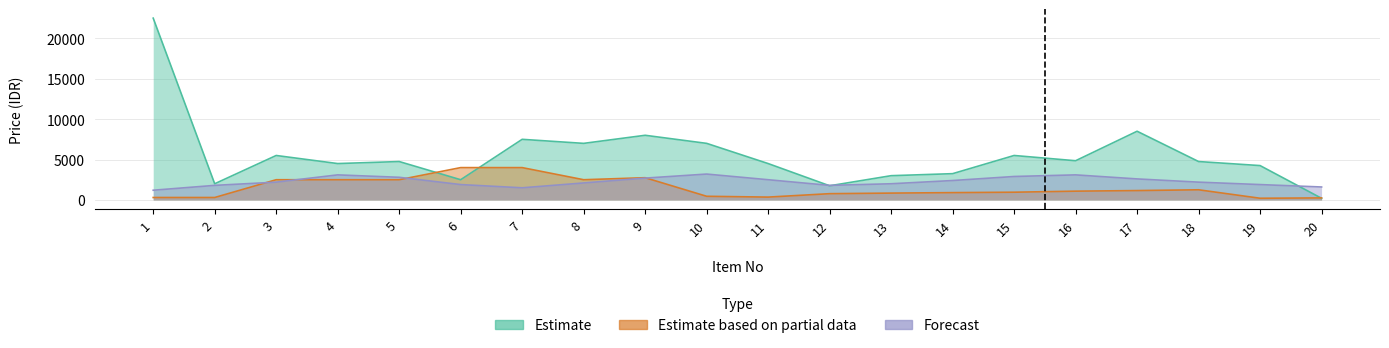

At which label does Forecast reach its minimum?

1